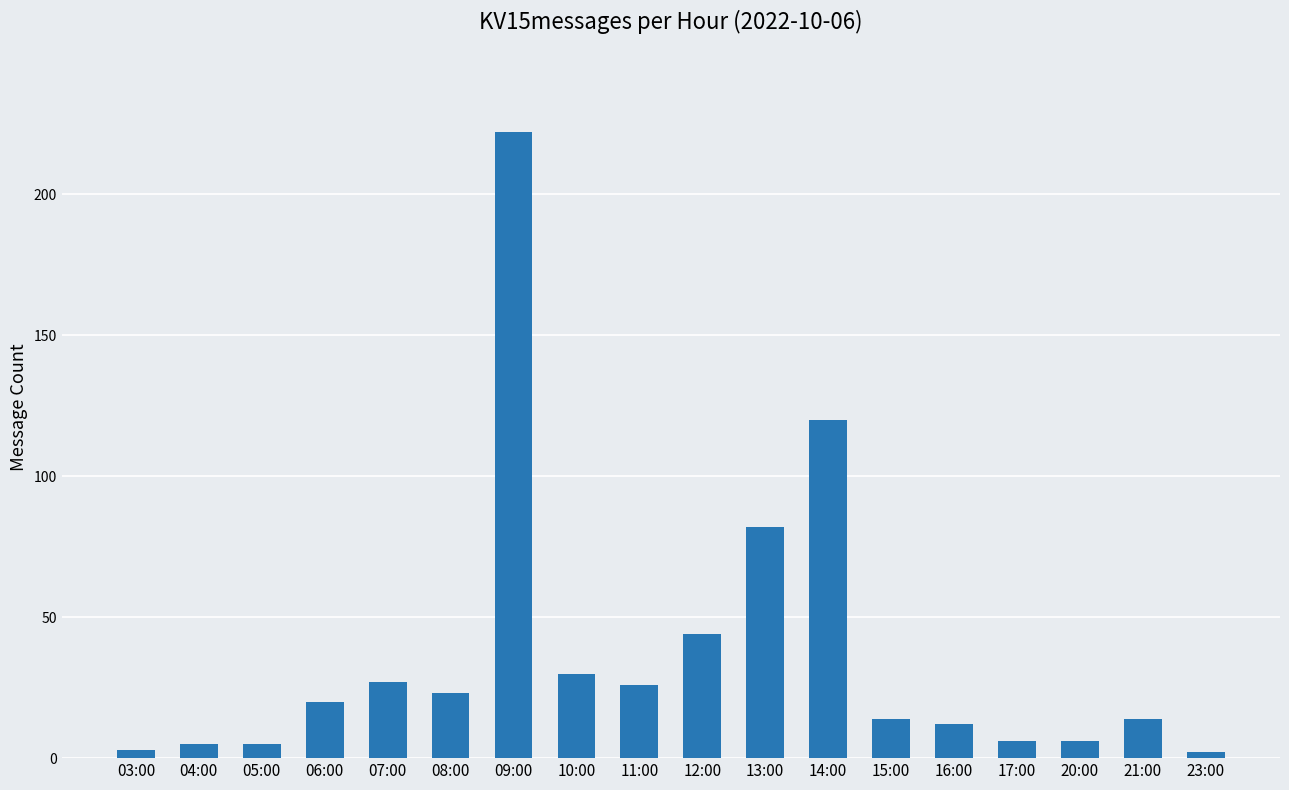

What is the value of the 3rd bar from the left?

5